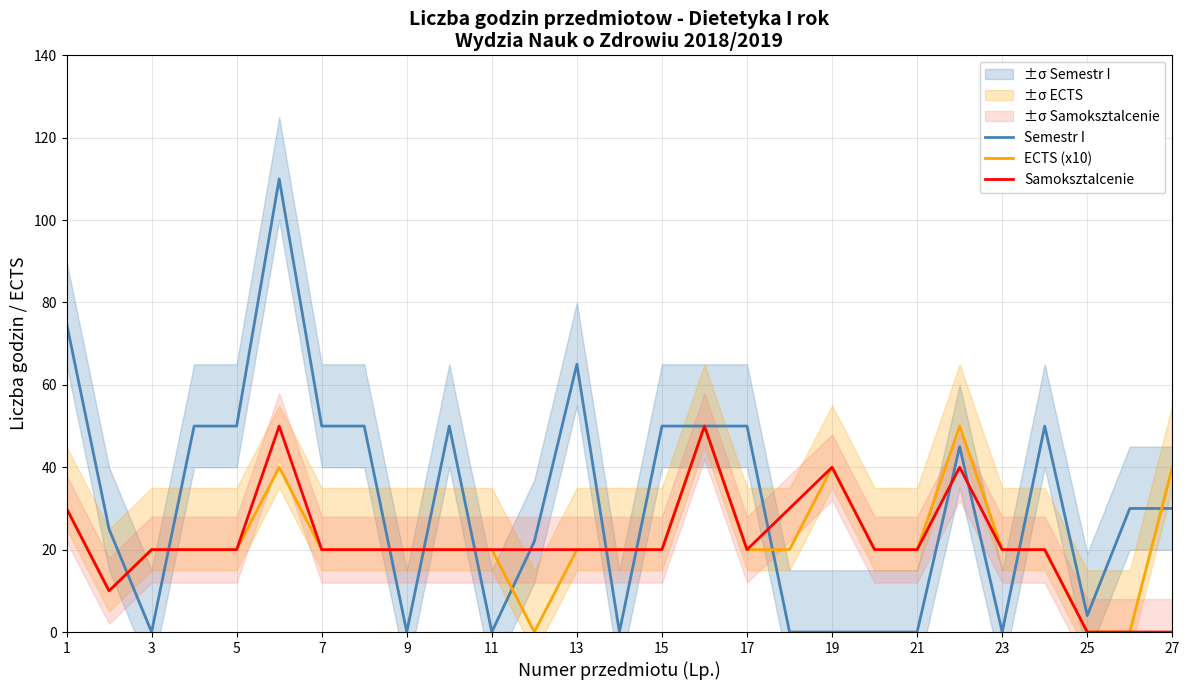

How many times do Semestr I and Samoksztalcenie cross each other?

12